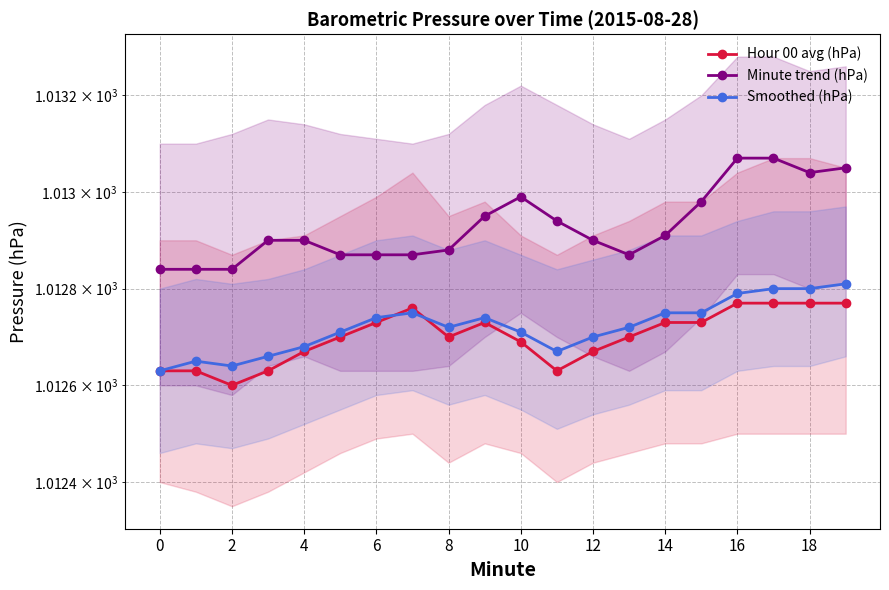

List the series in order of their peak value, lowest first.

Hour 00 avg (hPa), Smoothed (hPa), Minute trend (hPa)